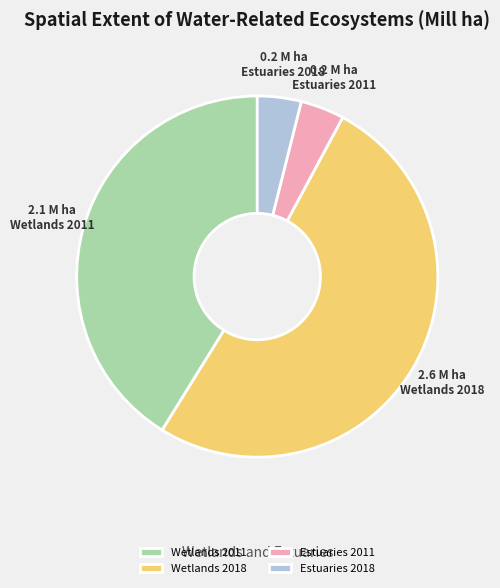

Which has a higher value, Wetlands 2018 or Estuaries 2011?

Wetlands 2018